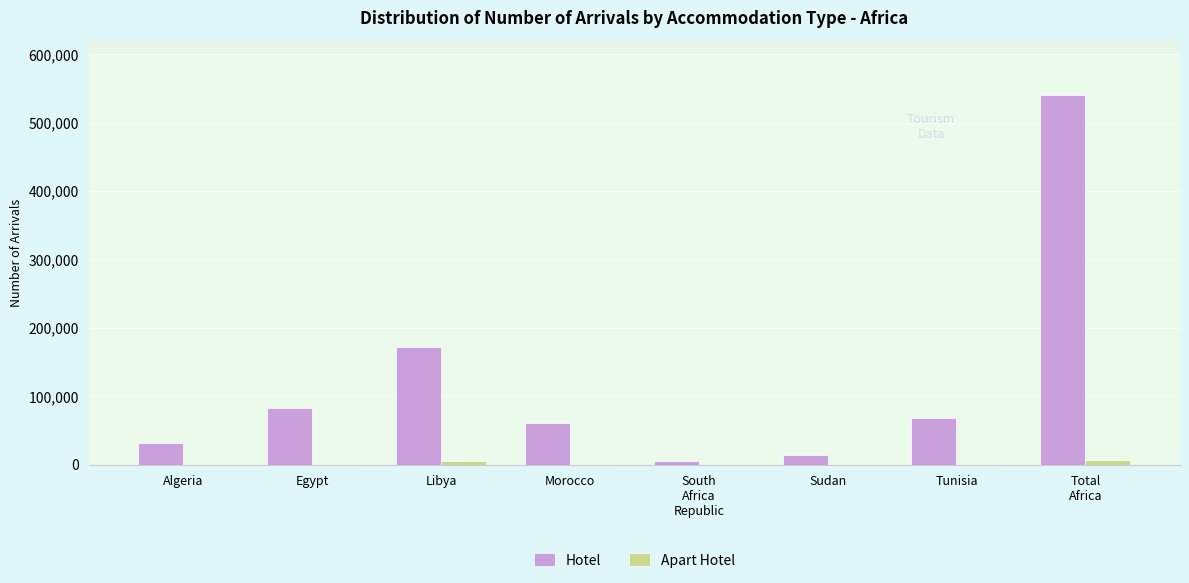

Is it true that Hotel equals 30859 at Algeria?

True